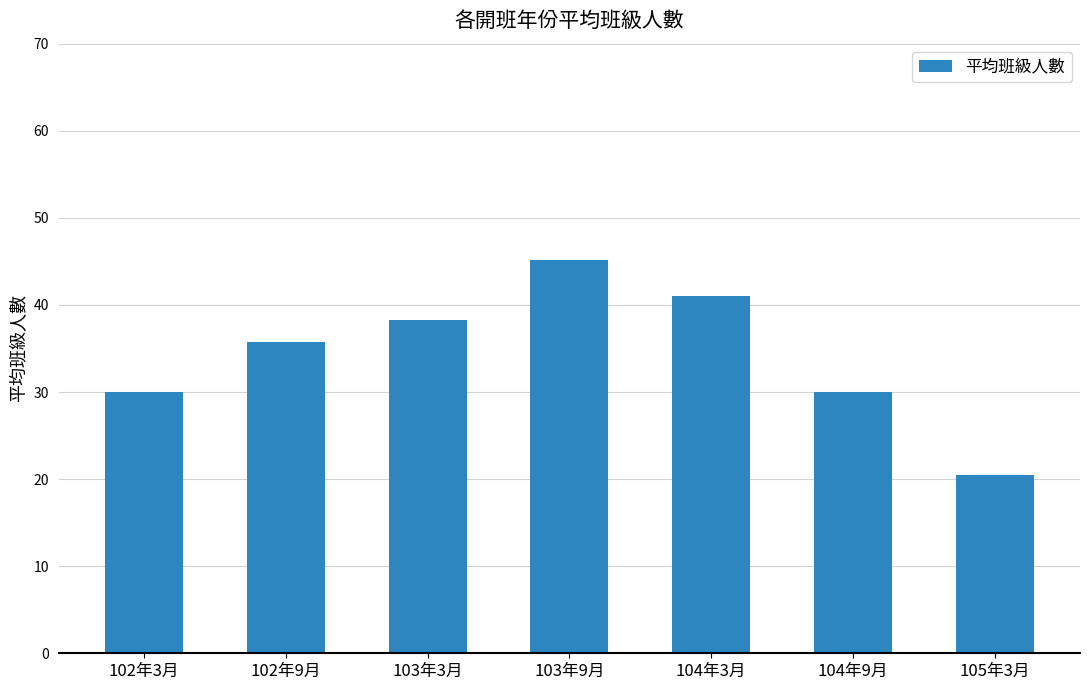

What position from the right is 102年3月?

7